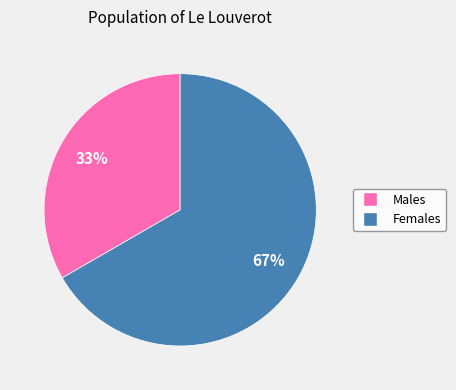

Count the number of slices in the pie.

2